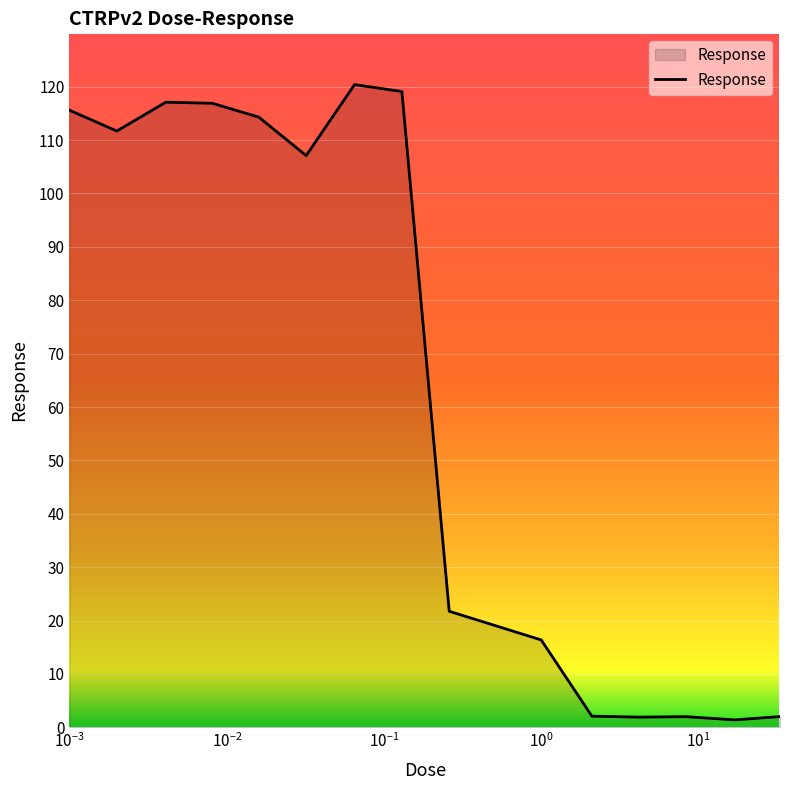

What is the greatest value displayed?

120.4